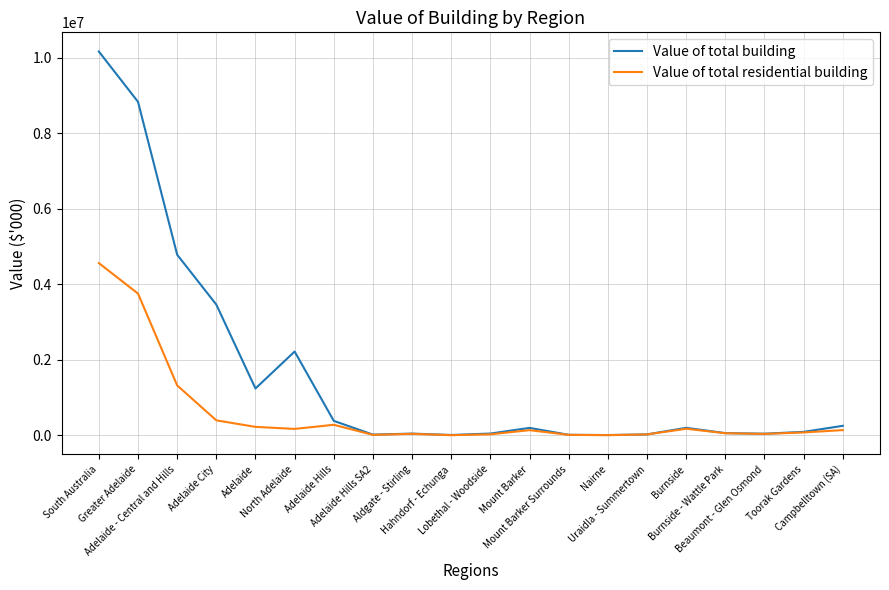

Which series has the largest range (max minus min)?

Value of total building